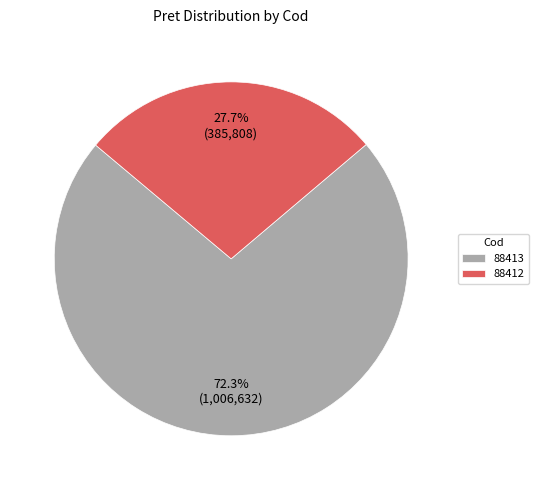

To the nearest percent, what percentage of the pie is 88413?

72%